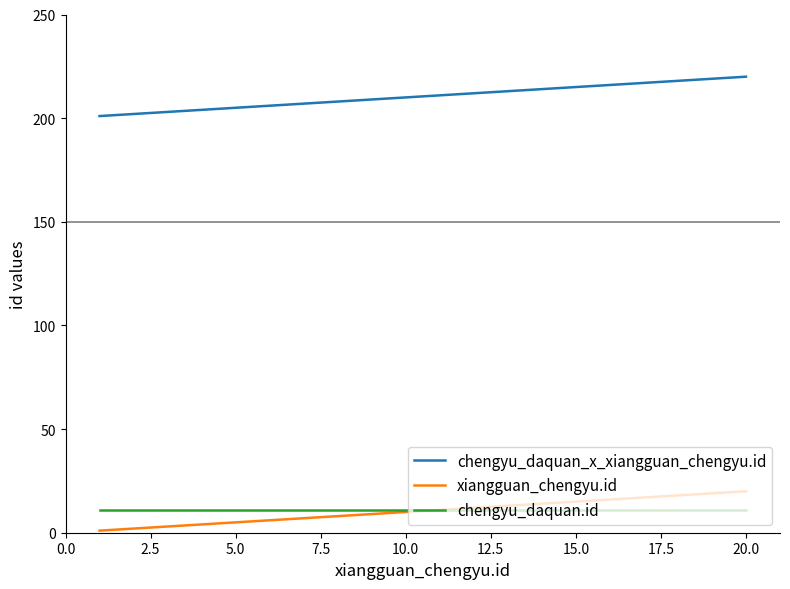

Which series has the largest total across all categories?

chengyu_daquan_x_xiangguan_chengyu.id